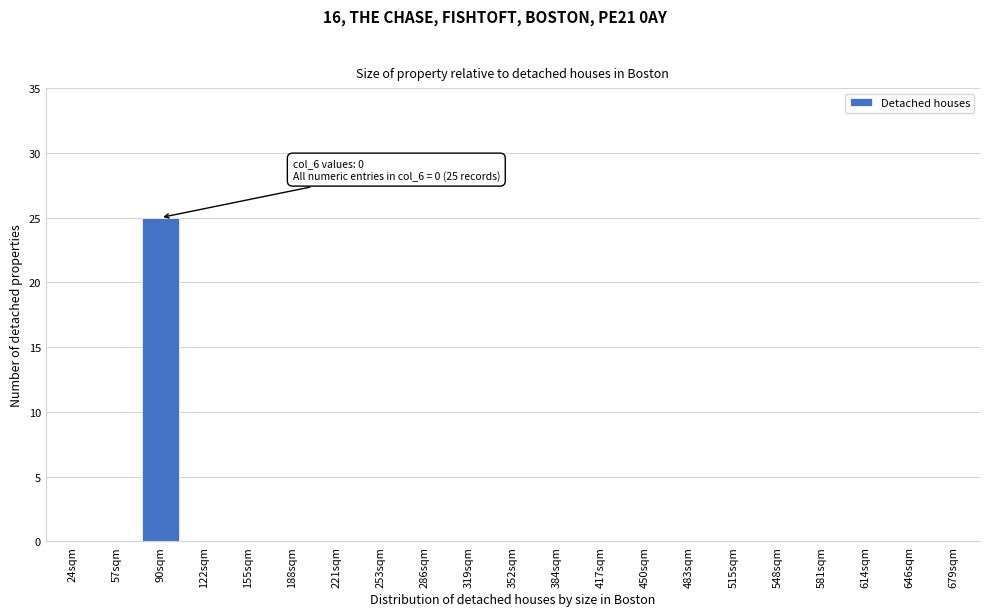

Reading left to right, list all the values displayed in this chart.

24sqm=0	57sqm=0	90sqm=25	122sqm=0	155sqm=0	188sqm=0	221sqm=0	253sqm=0	286sqm=0	319sqm=0	352sqm=0	384sqm=0	417sqm=0	450sqm=0	483sqm=0	515sqm=0	548sqm=0	581sqm=0	614sqm=0	646sqm=0	679sqm=0